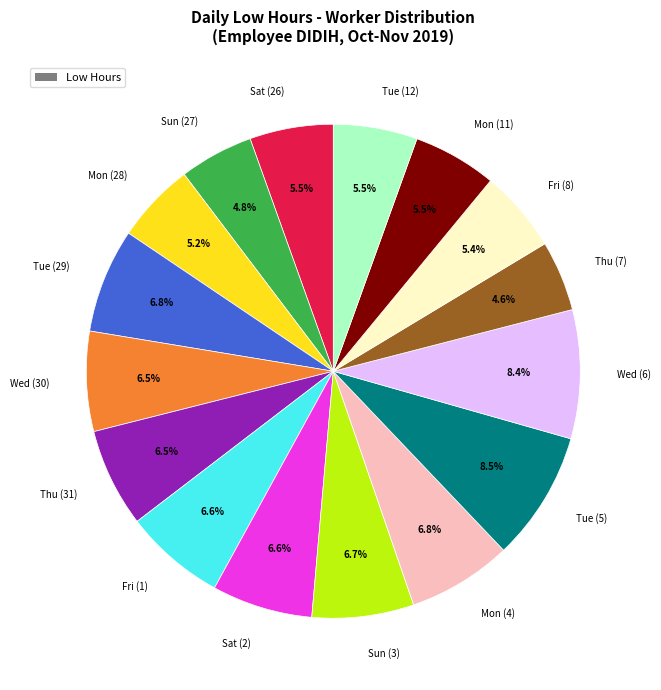

Is there a majority slice in this chart?

No